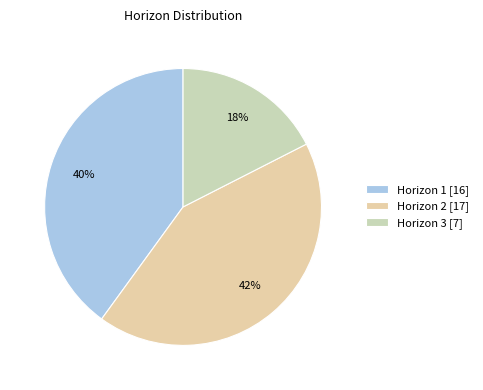

Which category has the smallest portion of the pie?

Horizon 3 [7]